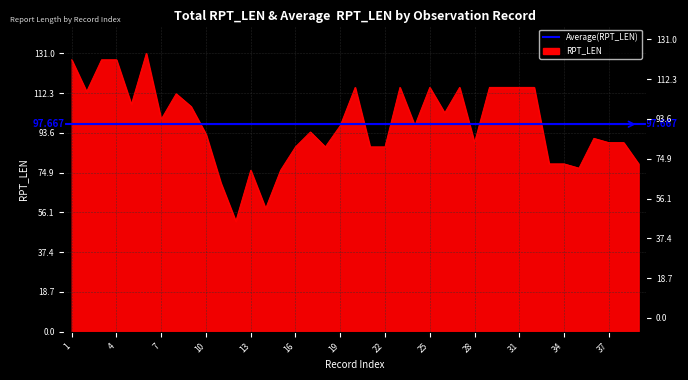

What is the sum of the values at 3 and 36?

219